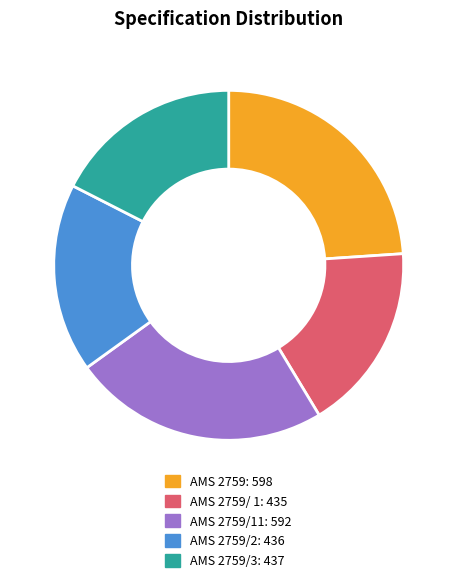

Is there a majority slice in this chart?

No